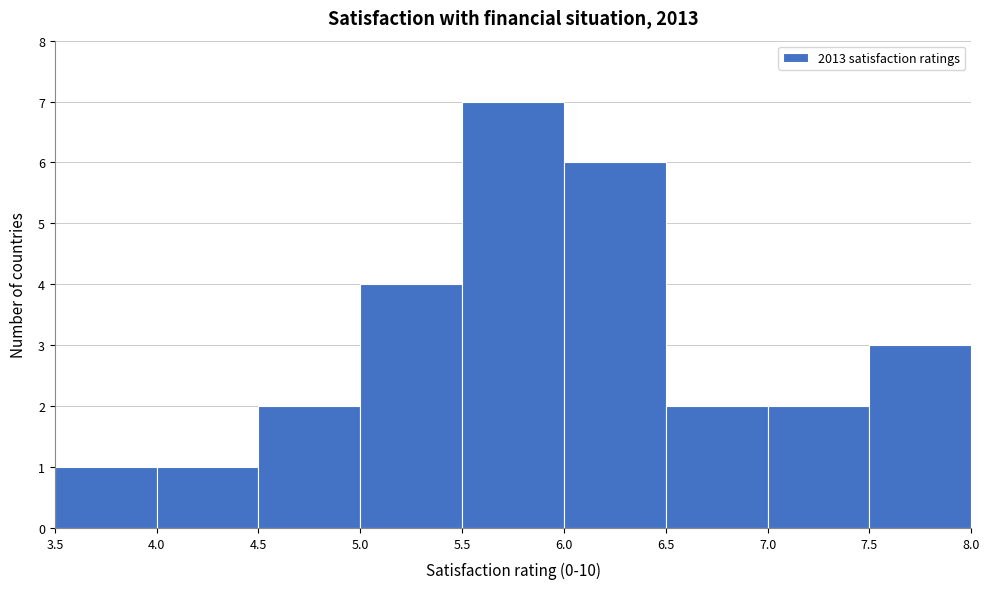

How tall is the bar that spans 7.5 to 8.0 on the x-axis? The values are not printed on the chart, so give them approximately, as read against the axis.

3